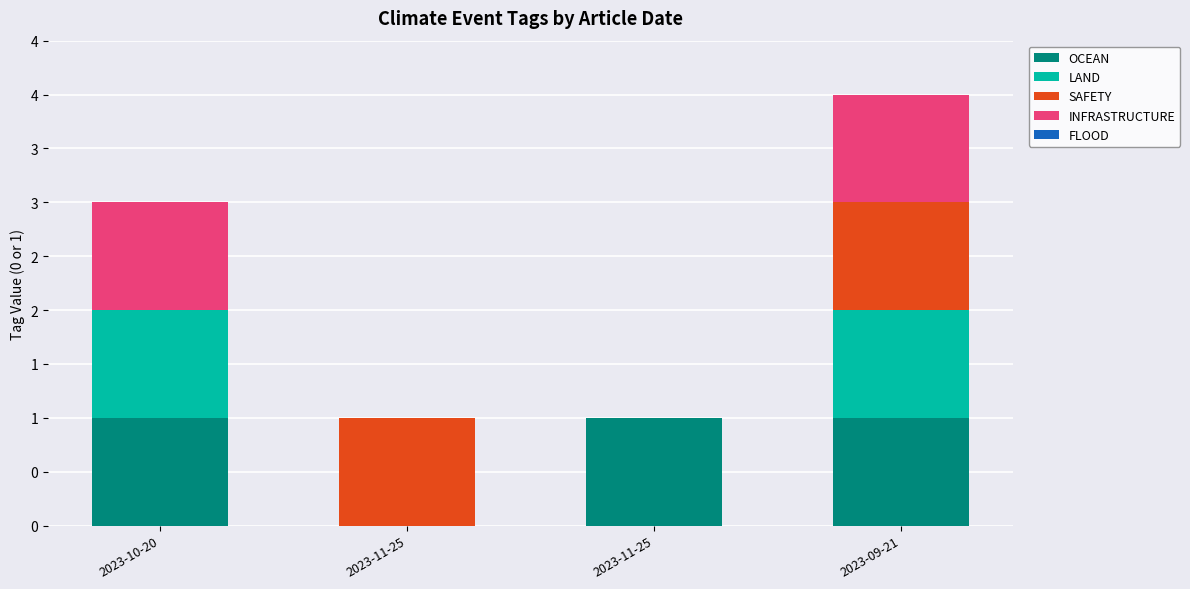

What is the total value across all series at 2023-11-25?

1